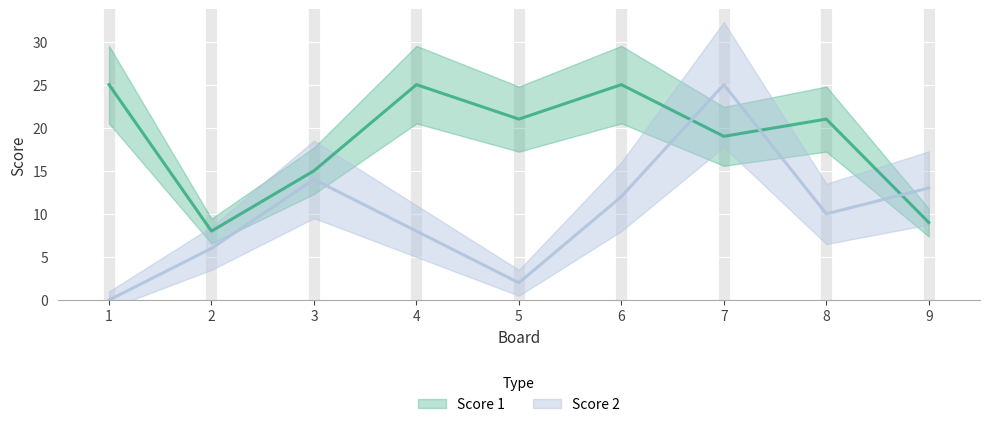

True or false: Score 1 and Score 2 intersect in this chart.

True